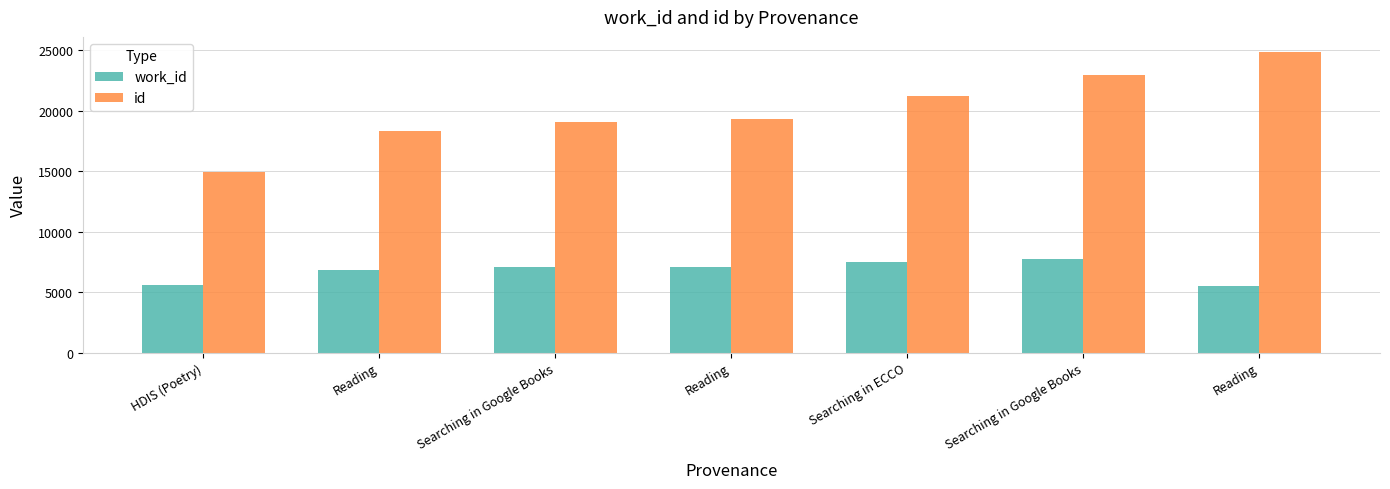

What is the difference between the highest and lowest values at Reading?

11517